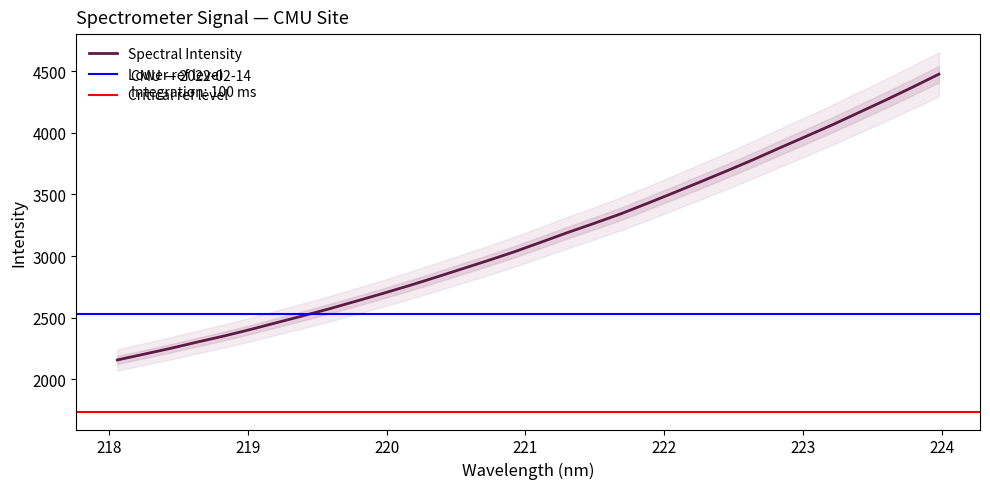

Between 221.8812 and 222.263, which is larger?

222.263